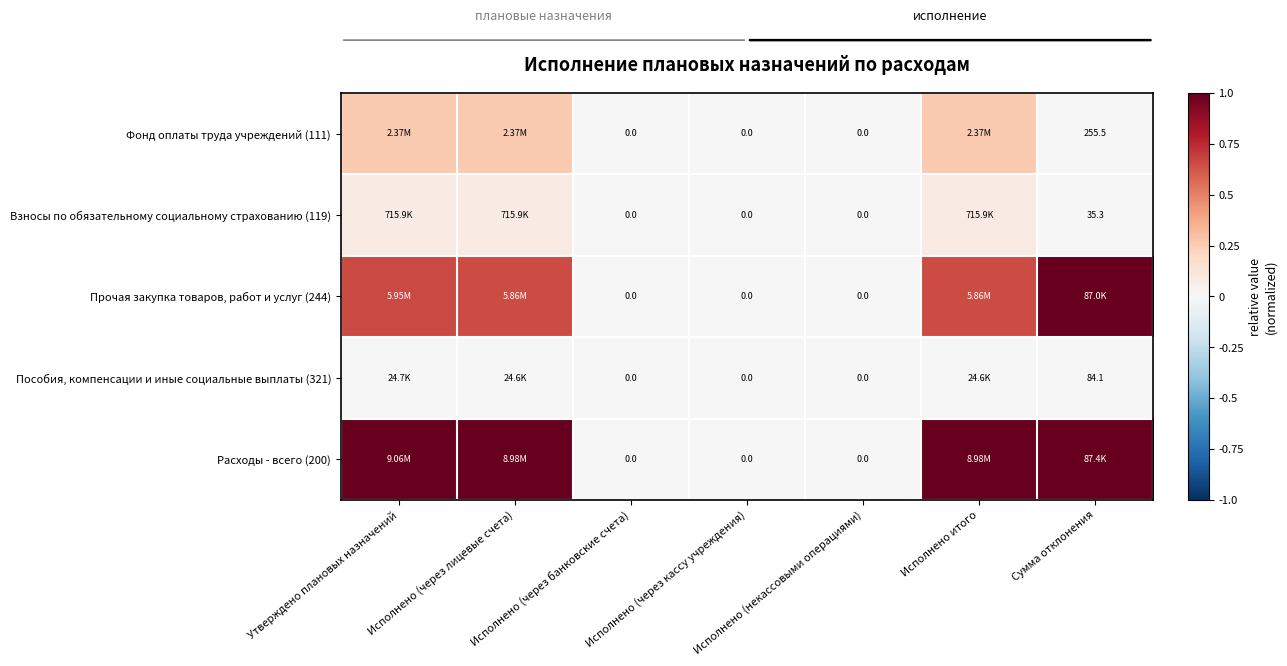

Count the Пособия, компенсации и иные социальные выплаты (321) values in the range 0 to 1.

7